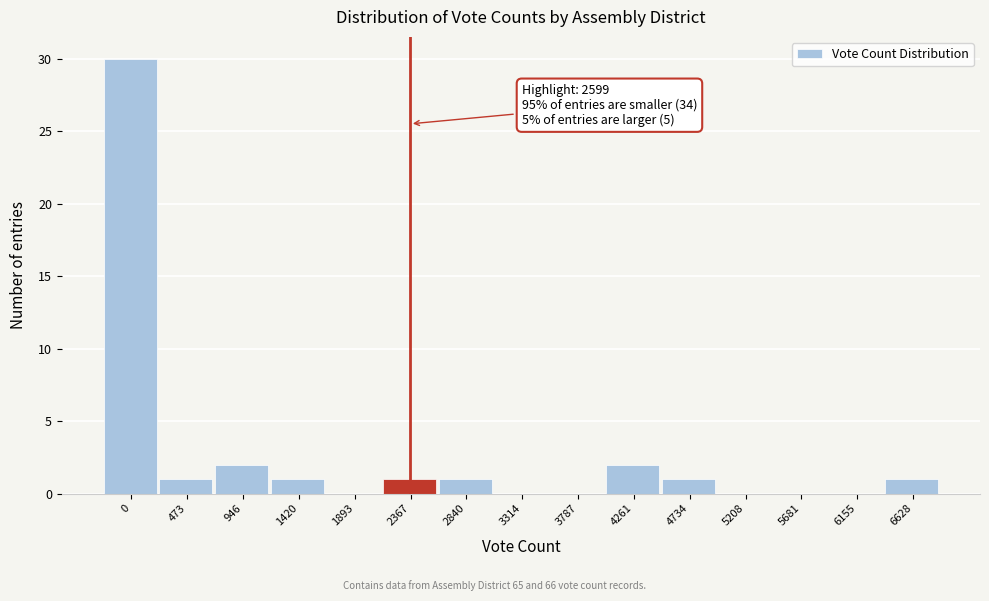

What is the sum of all values?

40